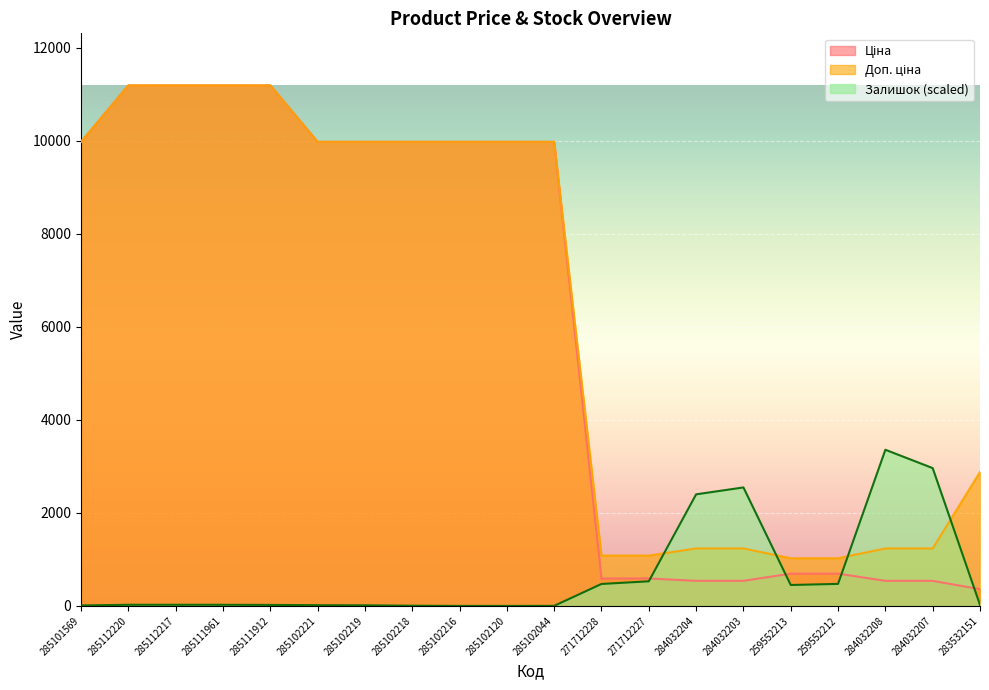

What is the sum of the Залишок values at 259552213 and 285102044?

450.8